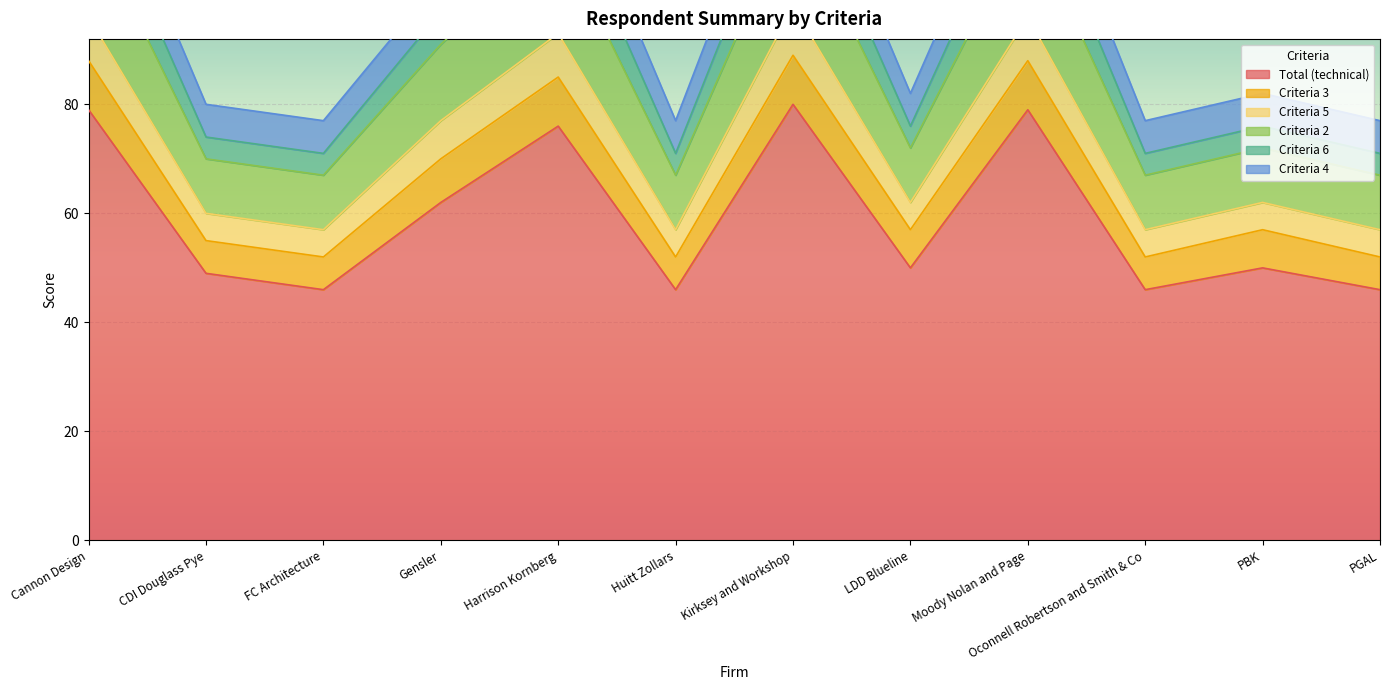

The value of Total (technical) at FC Architecture is 67. True or false?

False